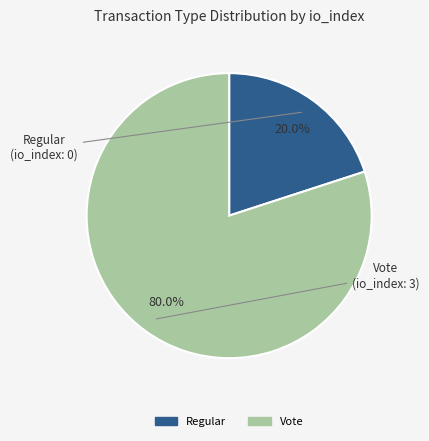

Which has a higher value, Vote or Regular?

Vote